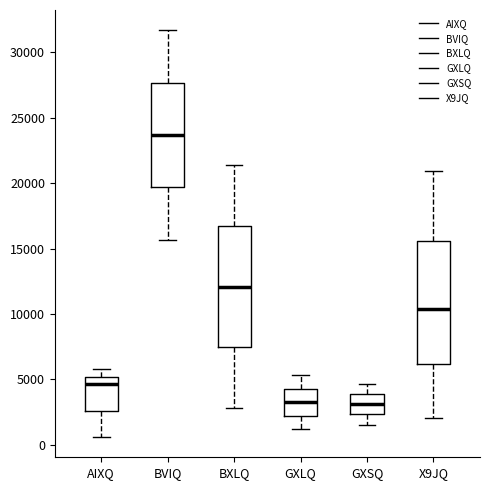

Where does the lower whisker of the box for BXLQ end on the y-axis? The values are not printed on the chart, so give them approximately, as read against the axis.

3000